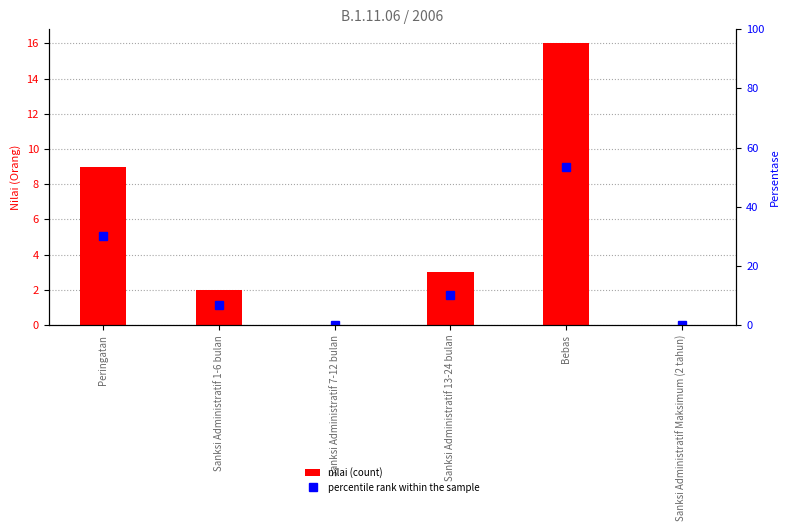

Count the percentile rank within the sample values in the range 0 to 30.

5